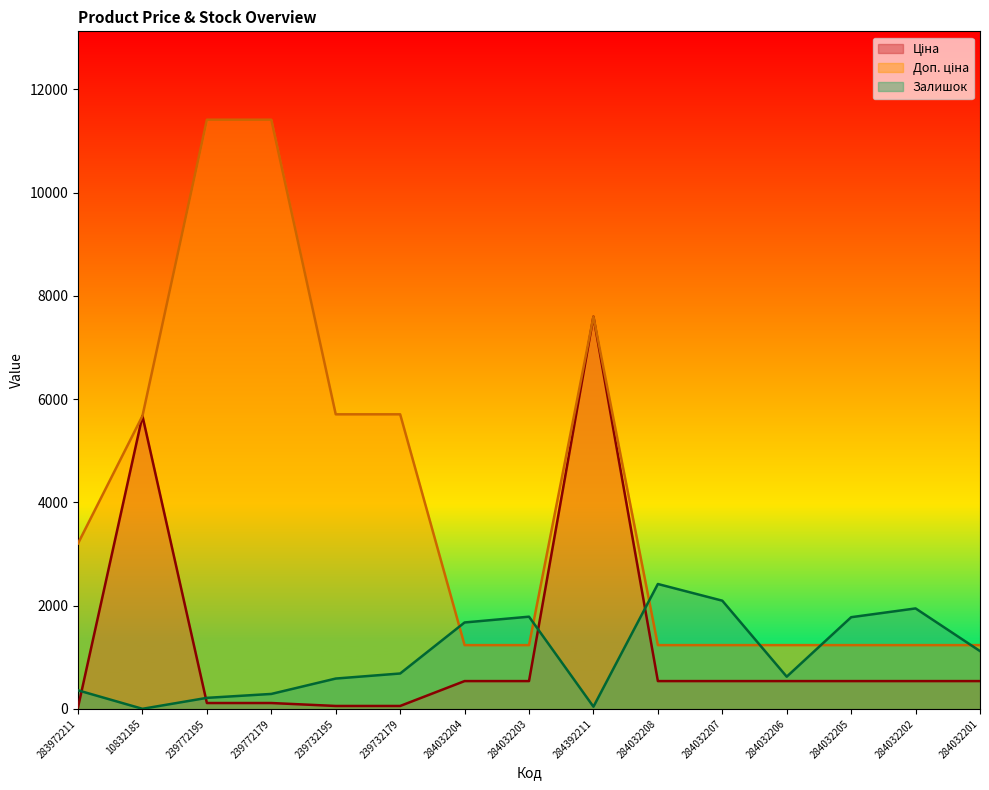

What is the average value of the Ціна series?

1197.1